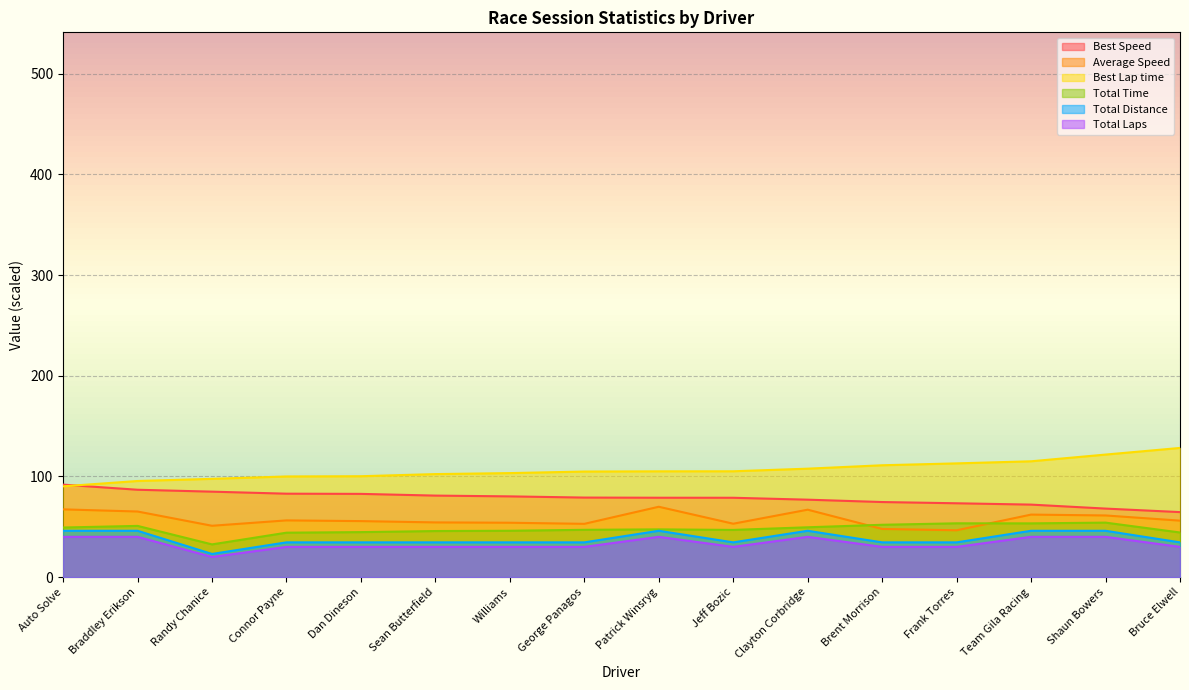

At which label does Best Speed reach its minimum?

Bruce Elwell